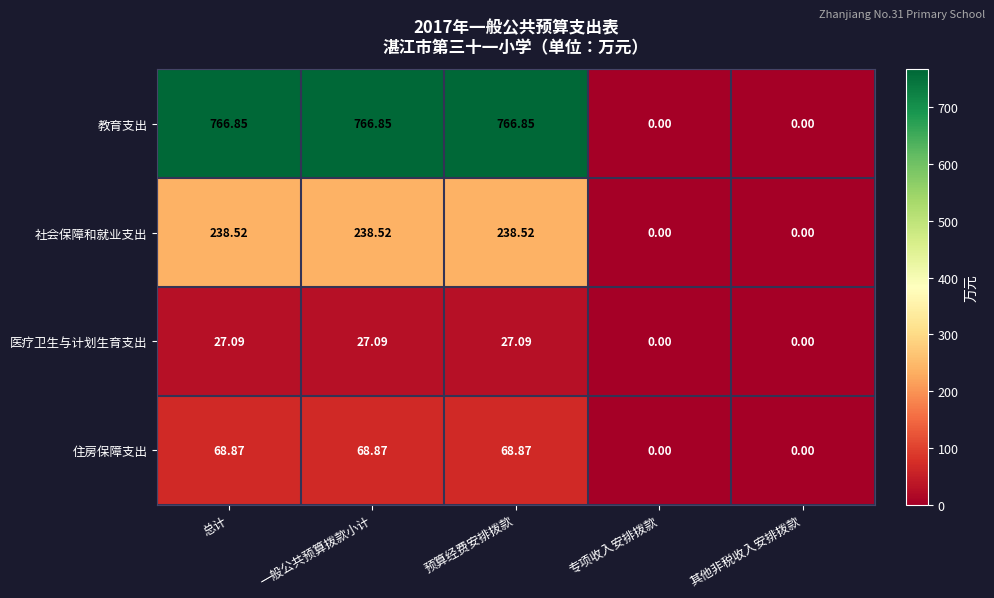

Which series has the largest total across all categories?

教育支出